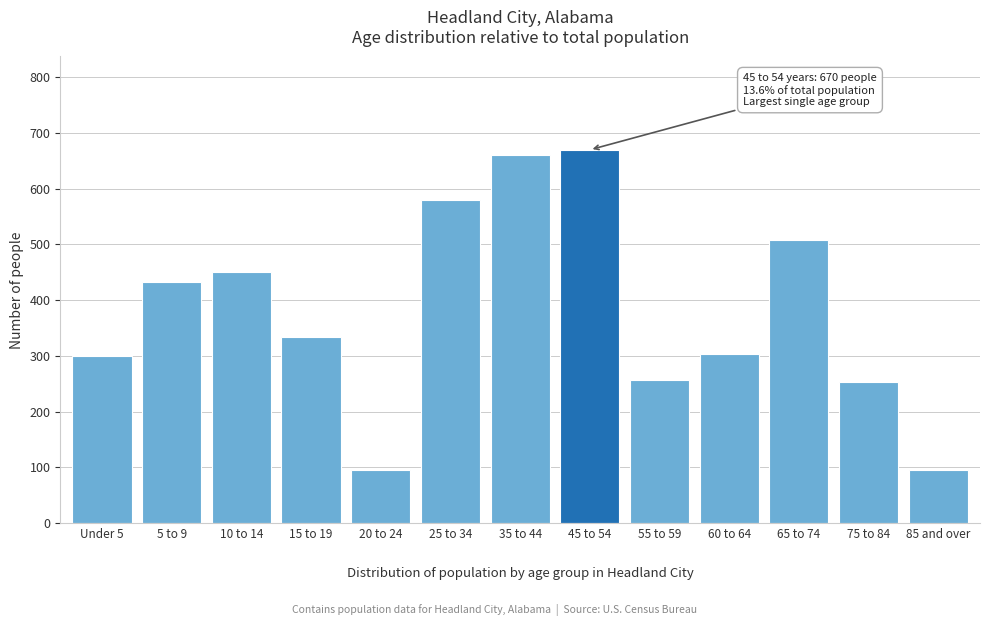

What is the value of the 5th bar from the left?

95